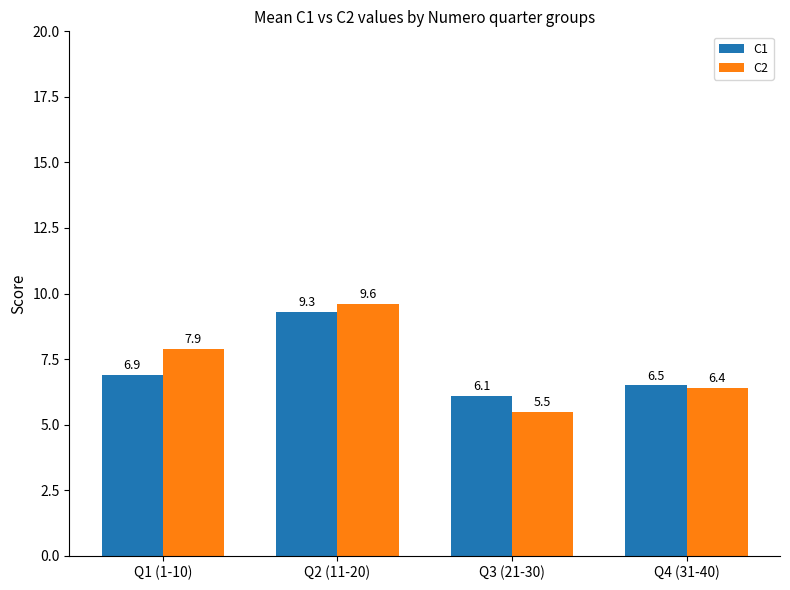

How many bars are there in total?

8